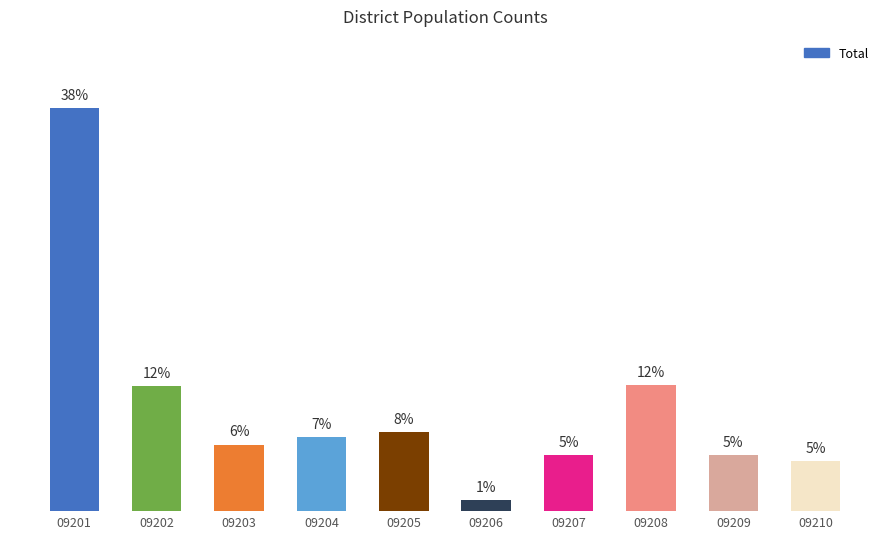

Are the bars horizontal?

No